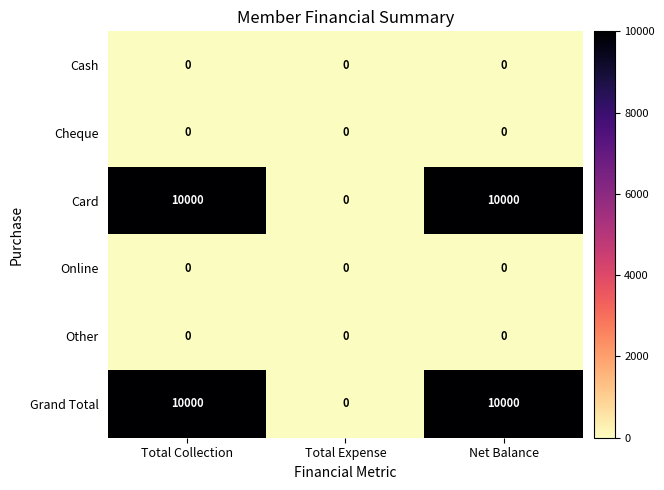

What is the maximum value shown in the chart?

10000